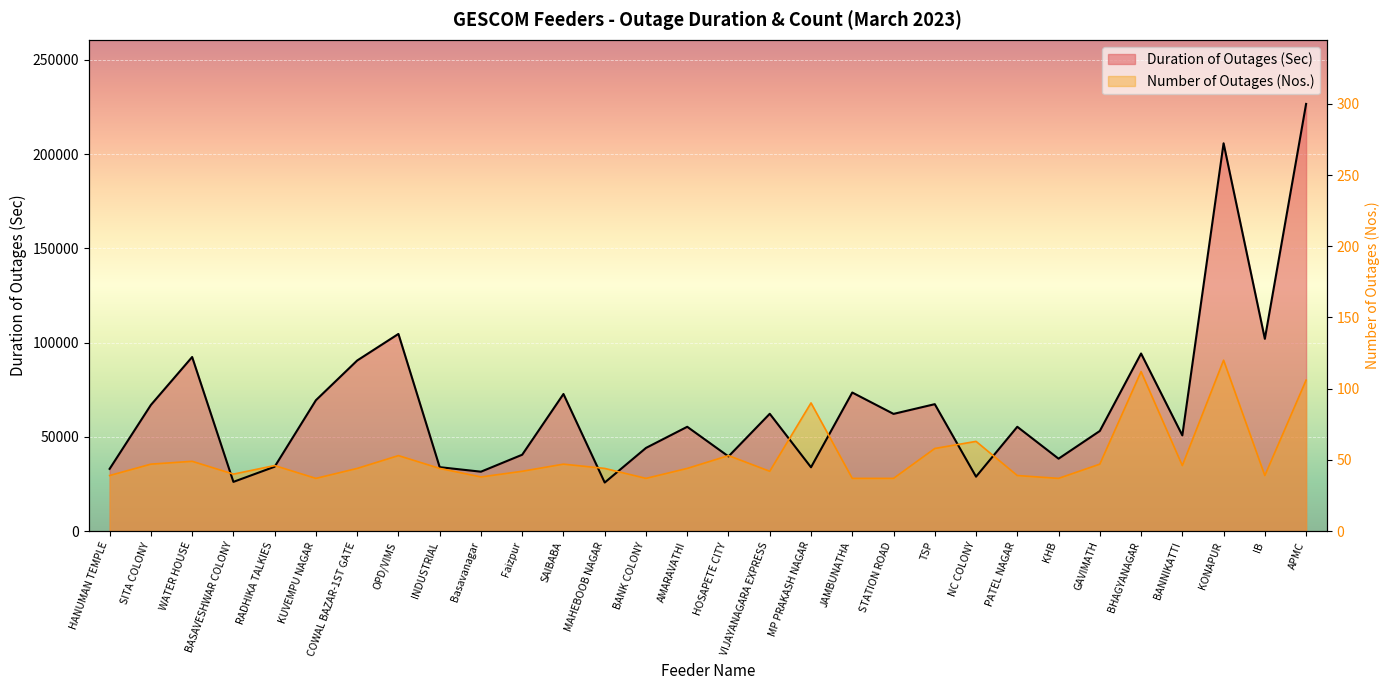

Is it true that Number of Outages (Nos.) equals 84595.8 at BHAGYANAGAR?

True